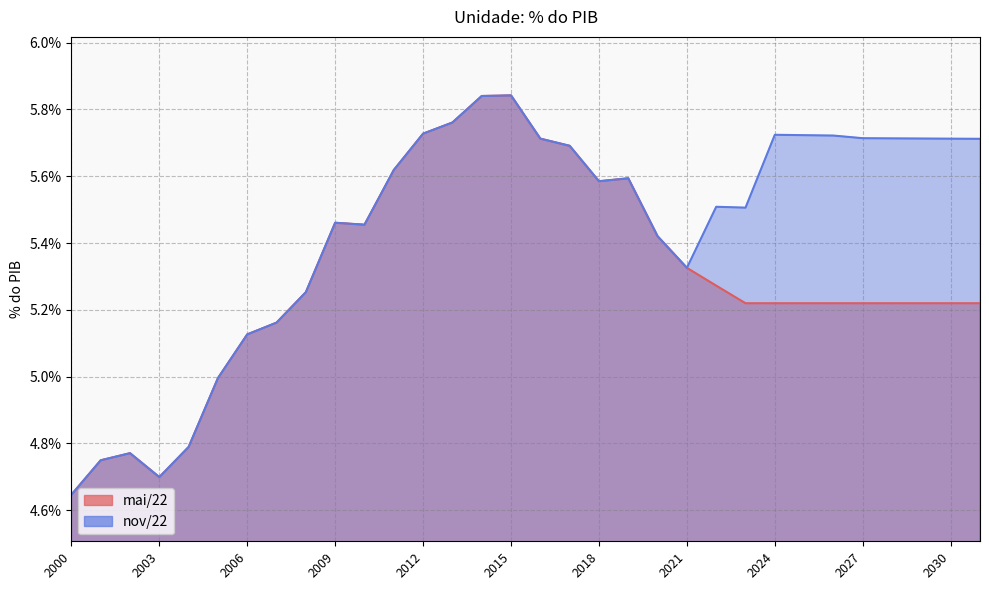

At which category does mai/22 reach its first local valley?

2003